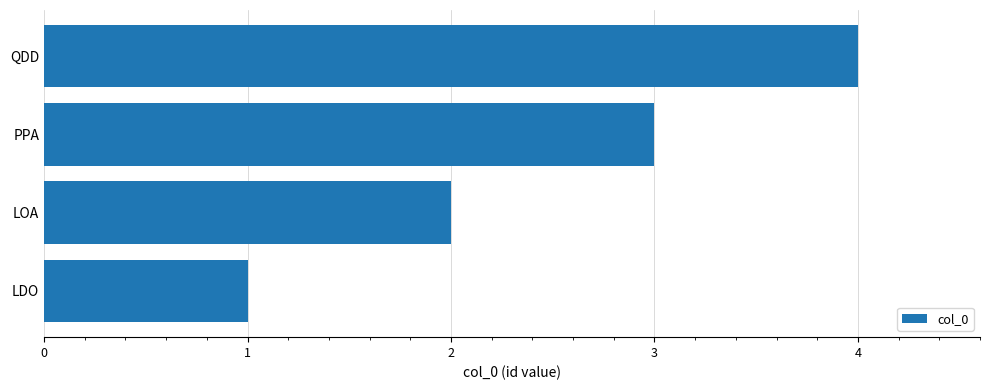

What is the minimum value shown in the chart?

1